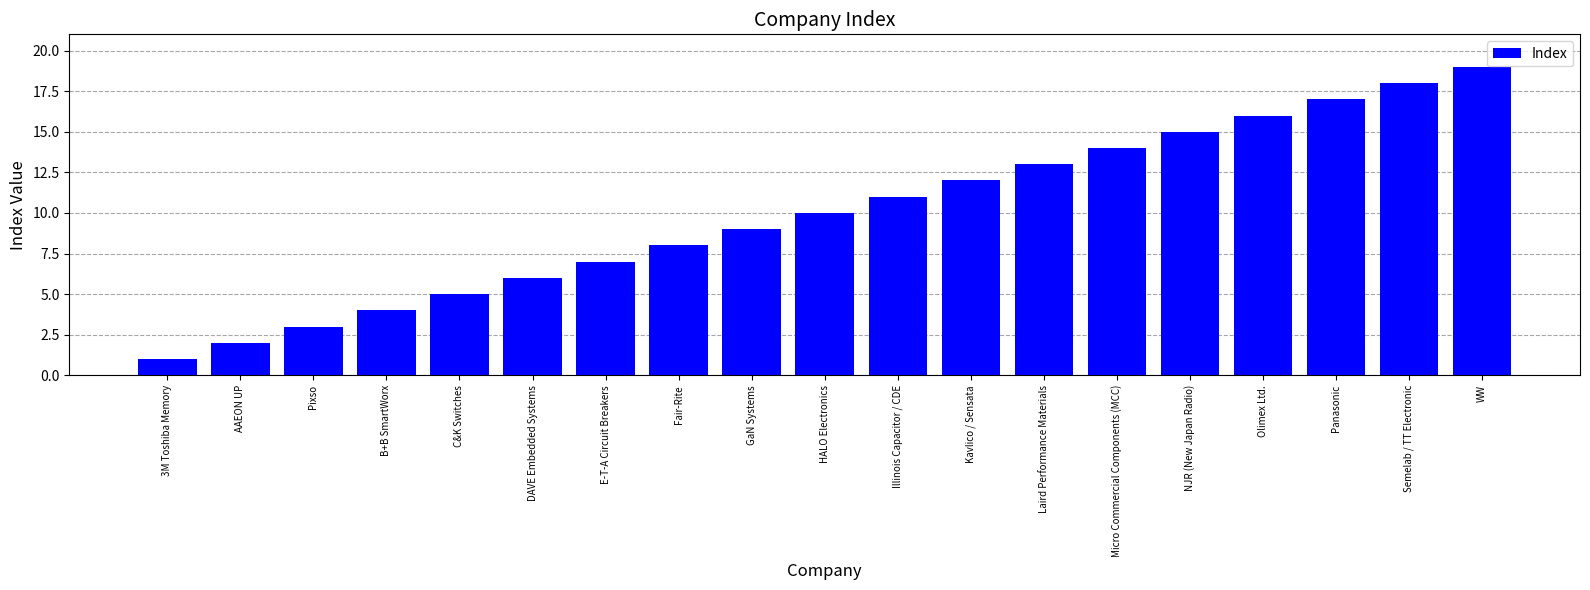

Reading left to right, transcribe all the data shown in this chart.

1	2	3	4	5	6	7	8	9	10	11	12	13	14	15	16	17	18	19